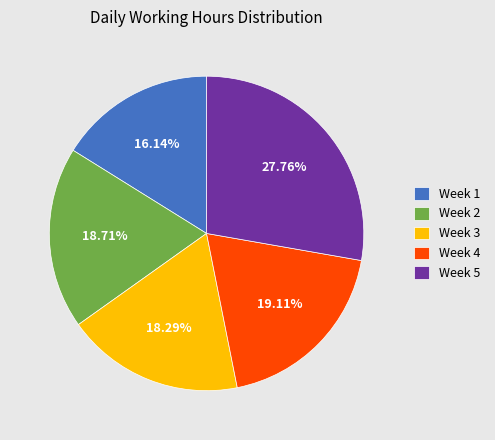

Does any single category account for the majority?

No